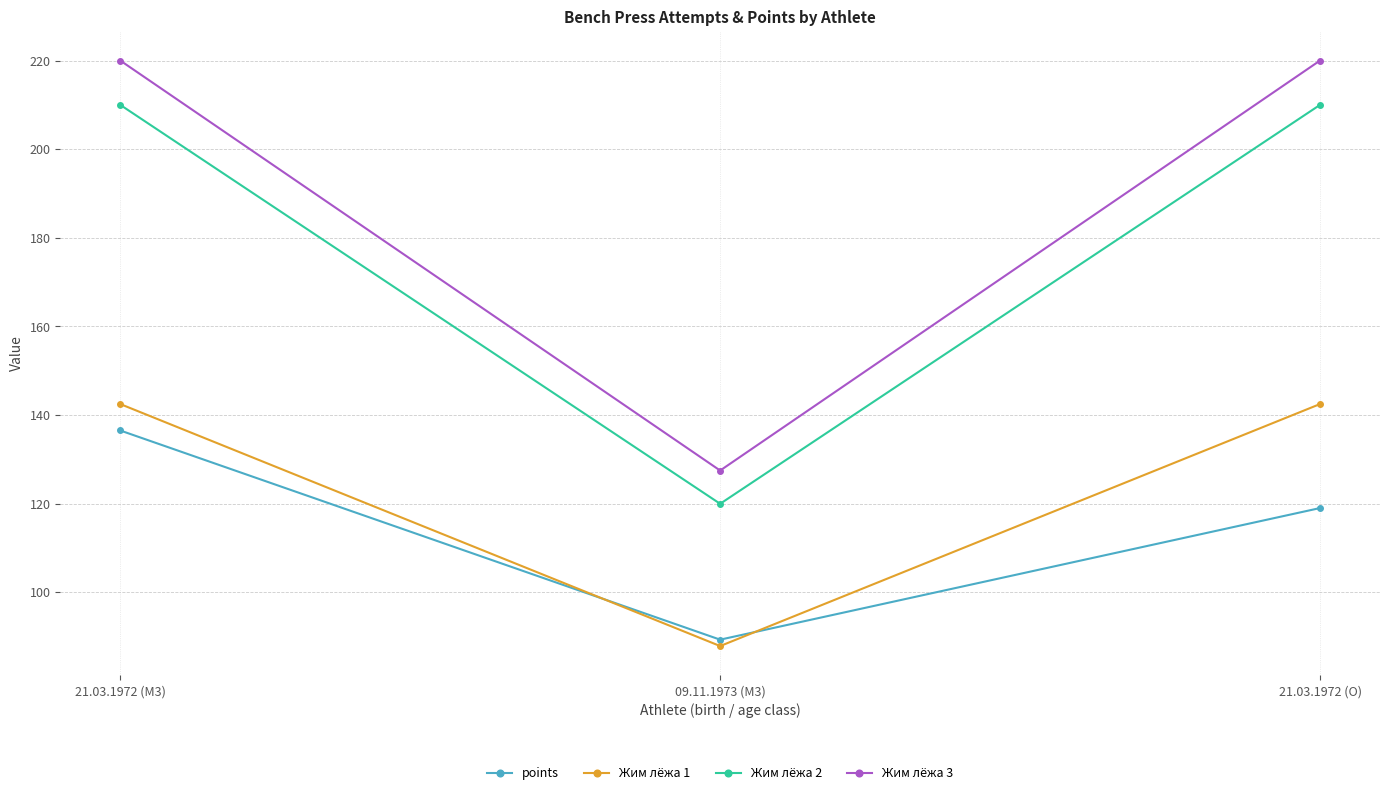

What is the label of the 1st point from the right?

21.03.1972 (O)